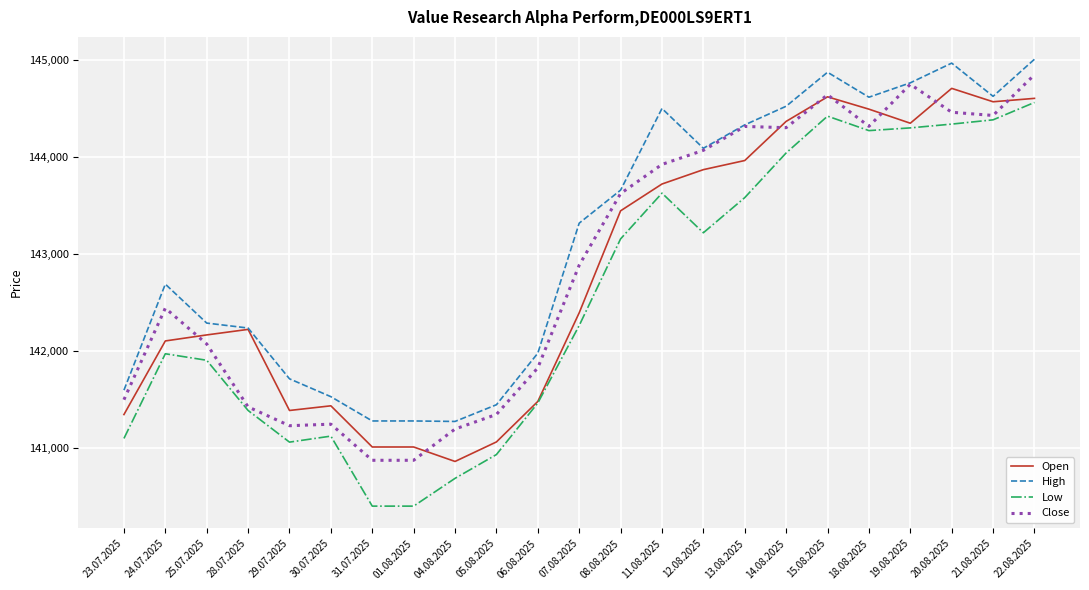

At which category does Low reach its first local valley?

29.07.2025